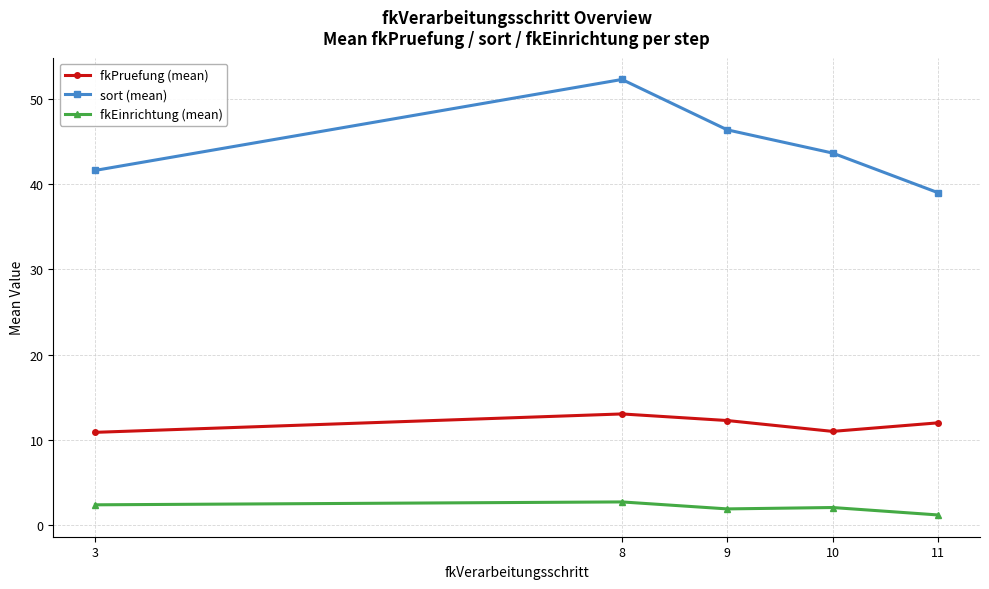

True or false: sort (mean) and fkPruefung (mean) intersect in this chart.

False